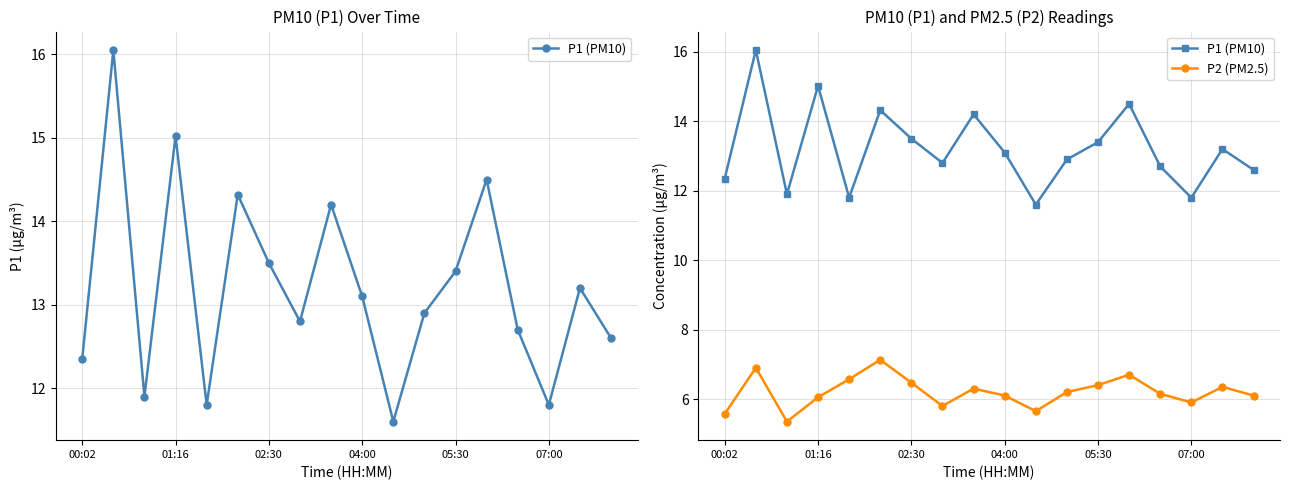

True or false: P2 (PM2.5) has more than 0 points higher than both neighbors.

True